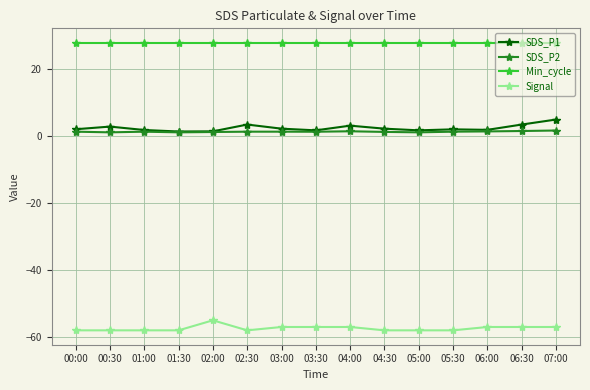

At how many categories does at least one series exceed 21?

15